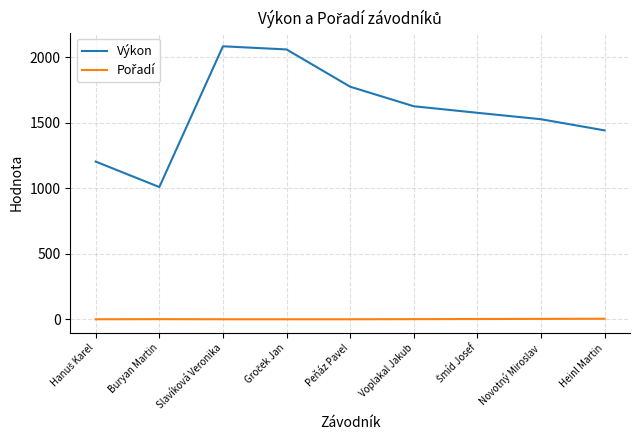

True or false: Výkon has a value of 1774 at Peňáz Pavel.

True